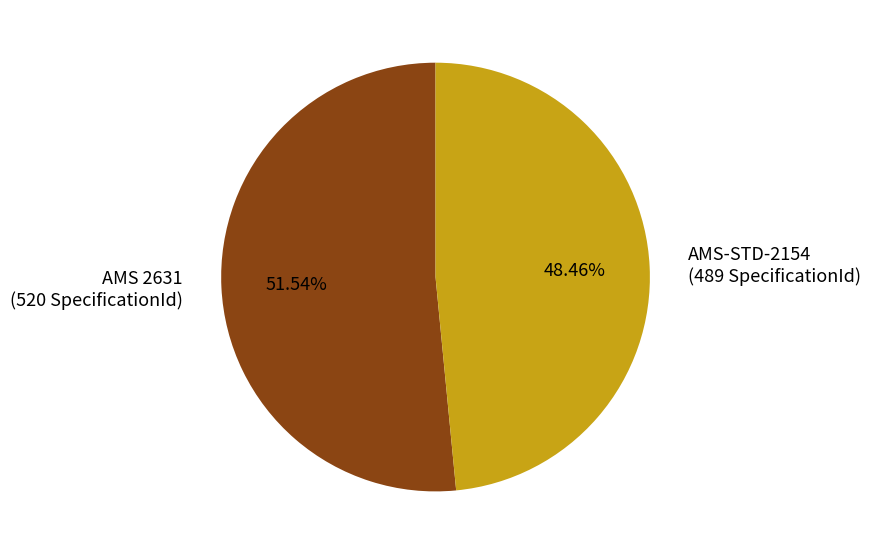

Does AMS-STD-2154 account for over 50% of the chart?

No